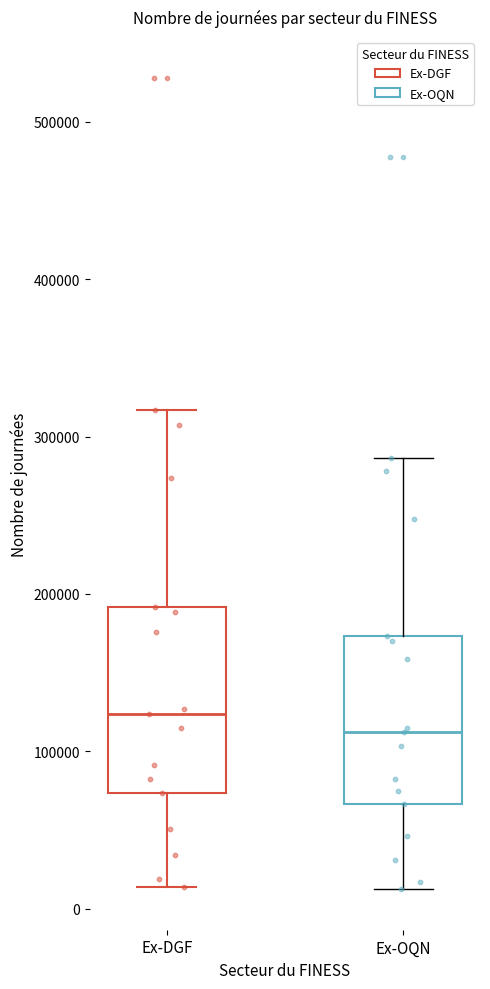

Which box is the tallest, from its lower edge to its upper edge?

Ex-DGF